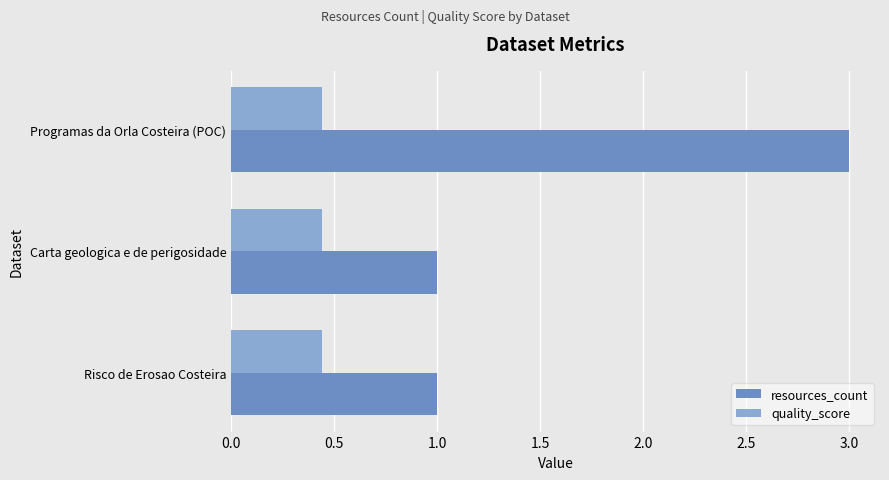

At how many categories does at least one series exceed 0?

3